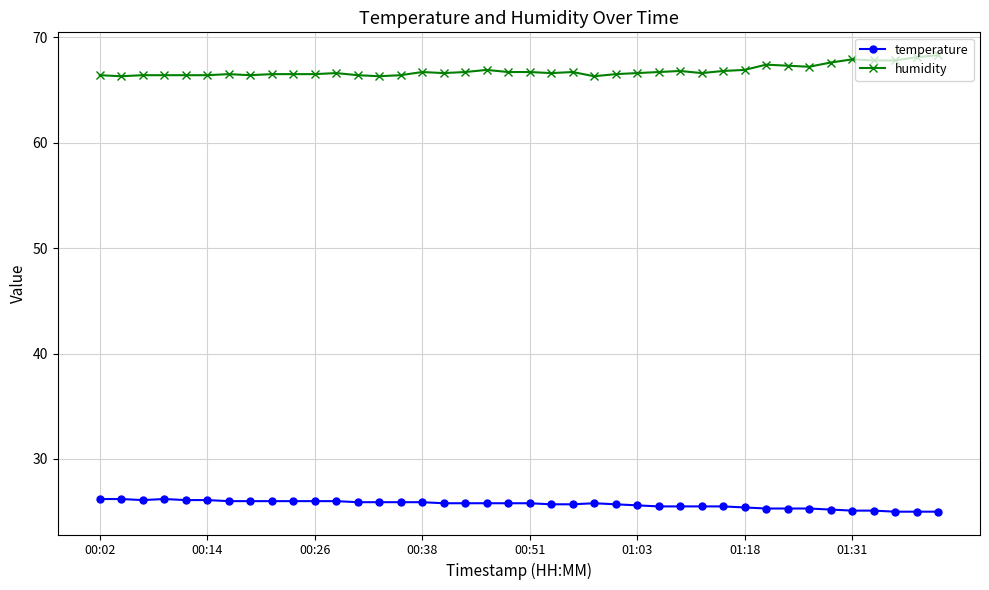

At how many categories does at least one series exceed 28?

40